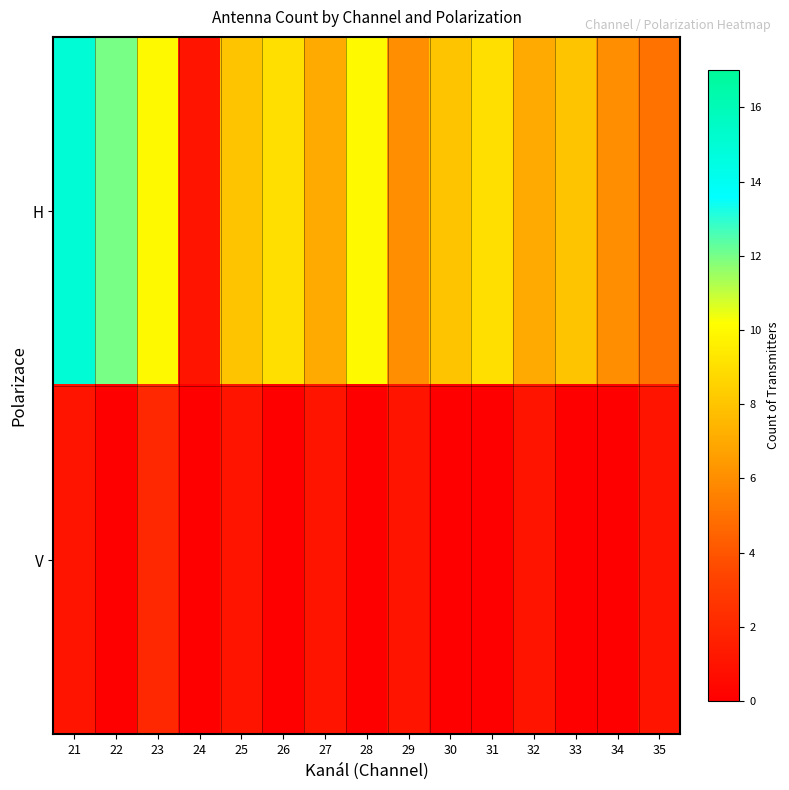

How many series are shown in this chart?

2